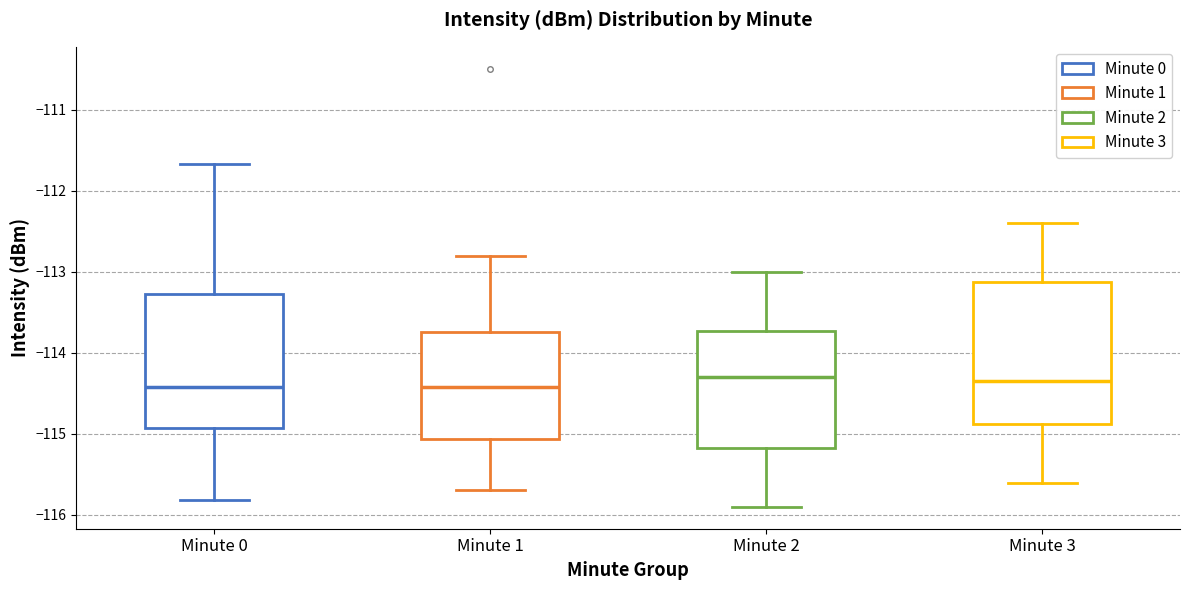

Reading left to right, read every box against the y-axis: the position of its median line, the range the box covers, and the ends of its whiskers. The values are not printed on the chart, so give them approximately, as read against the axis.

Minute 0: median -114.4, box -114.9 to -113.3, whiskers -115.8 to -111.7
Minute 1: median -114.4, box -115.1 to -113.7, whiskers -115.7 to -112.8
Minute 2: median -114.3, box -115.2 to -113.7, whiskers -115.9 to -113.0
Minute 3: median -114.3, box -114.9 to -113.1, whiskers -115.6 to -112.4